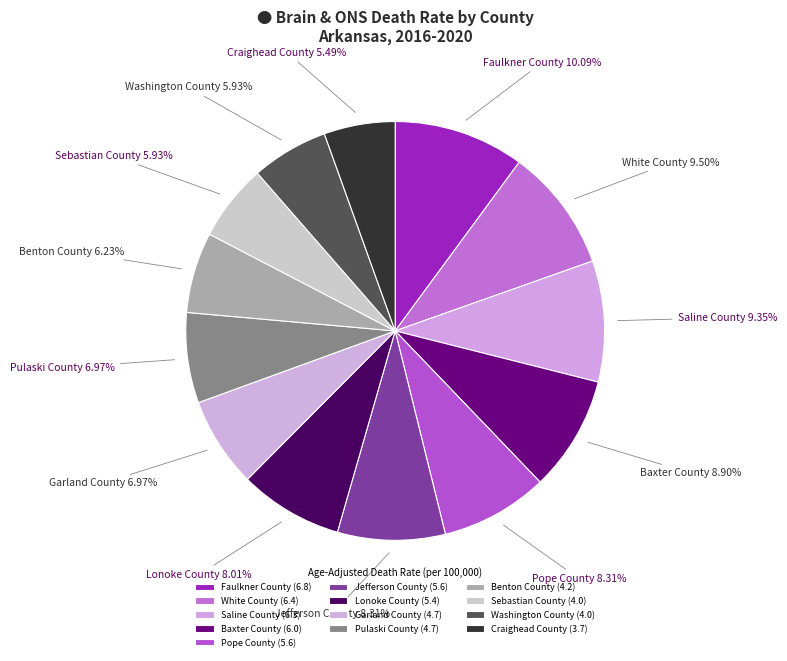

To the nearest percent, what is the average slice percentage?

8%